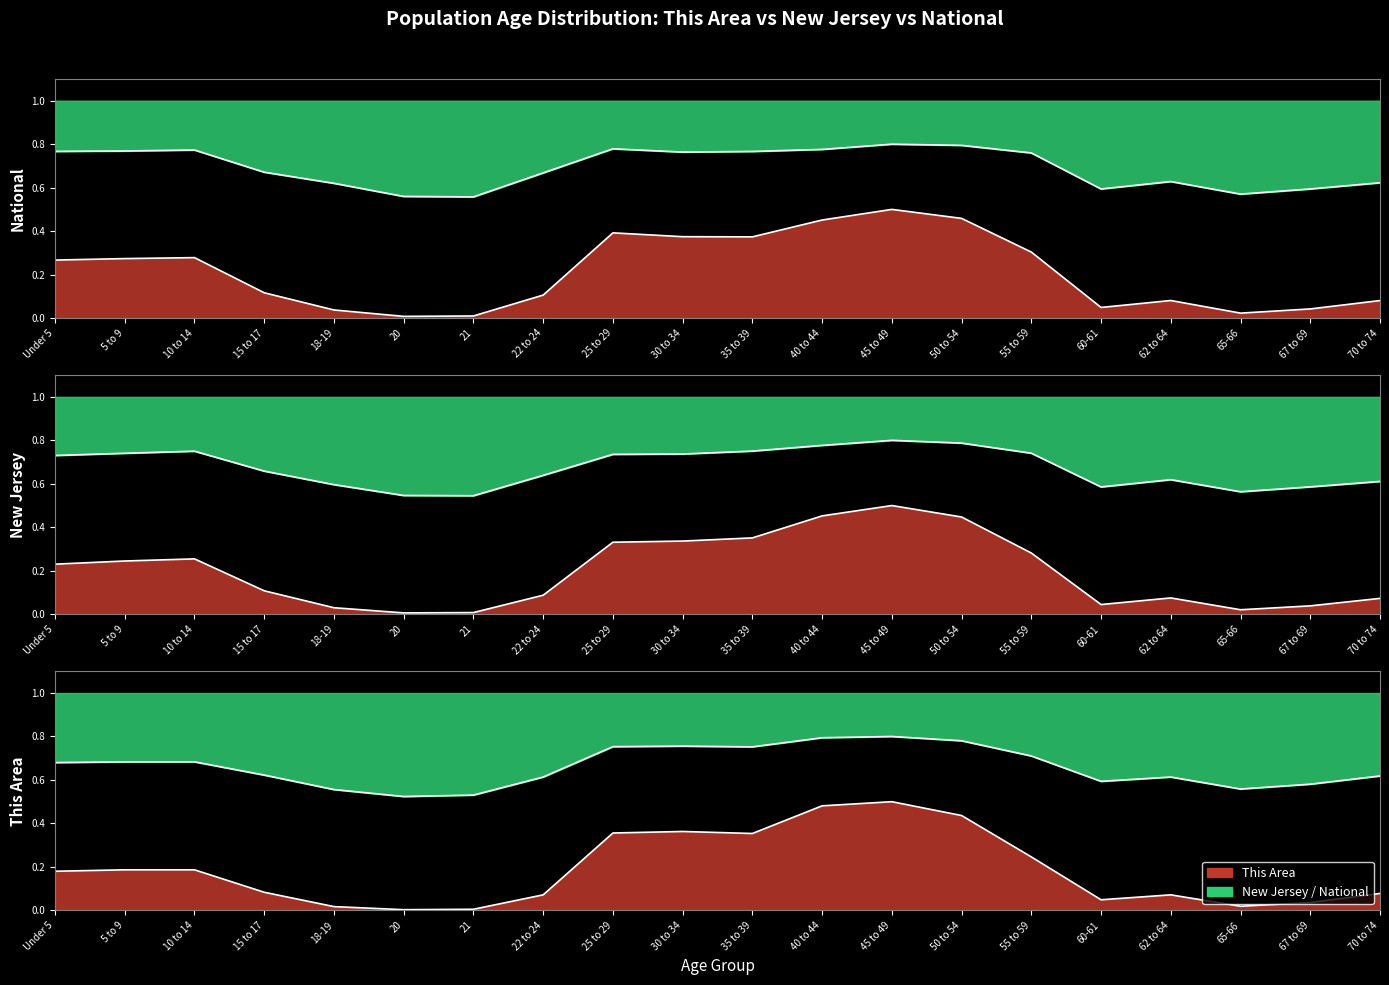

At which label is National closest to 0?

21